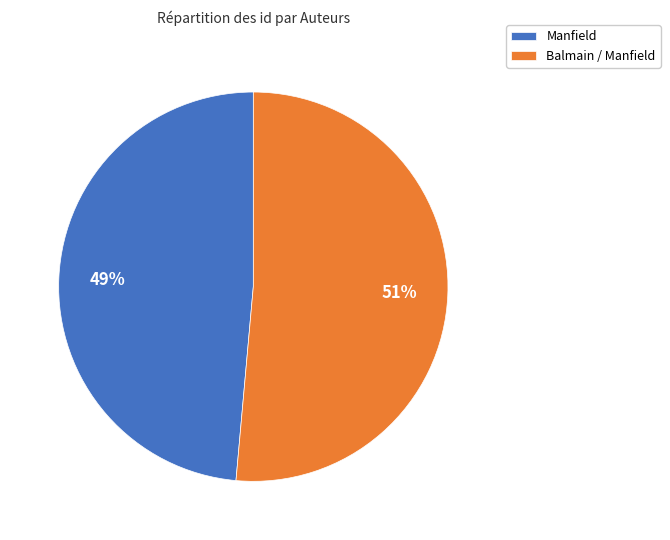

Which slice is the smallest?

Manfield